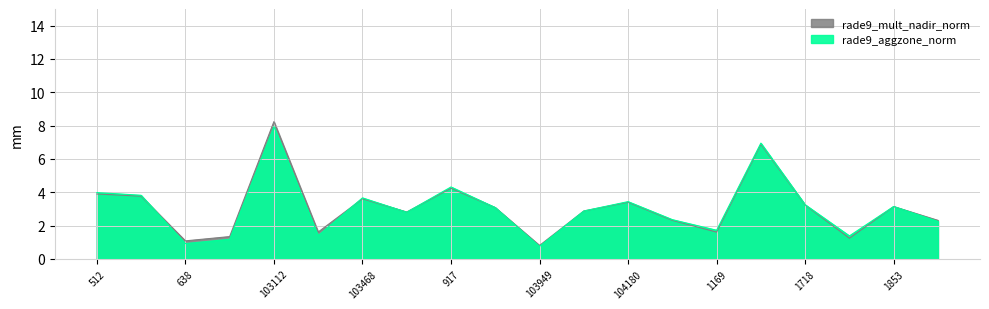

How many lines are shown in the chart?

2